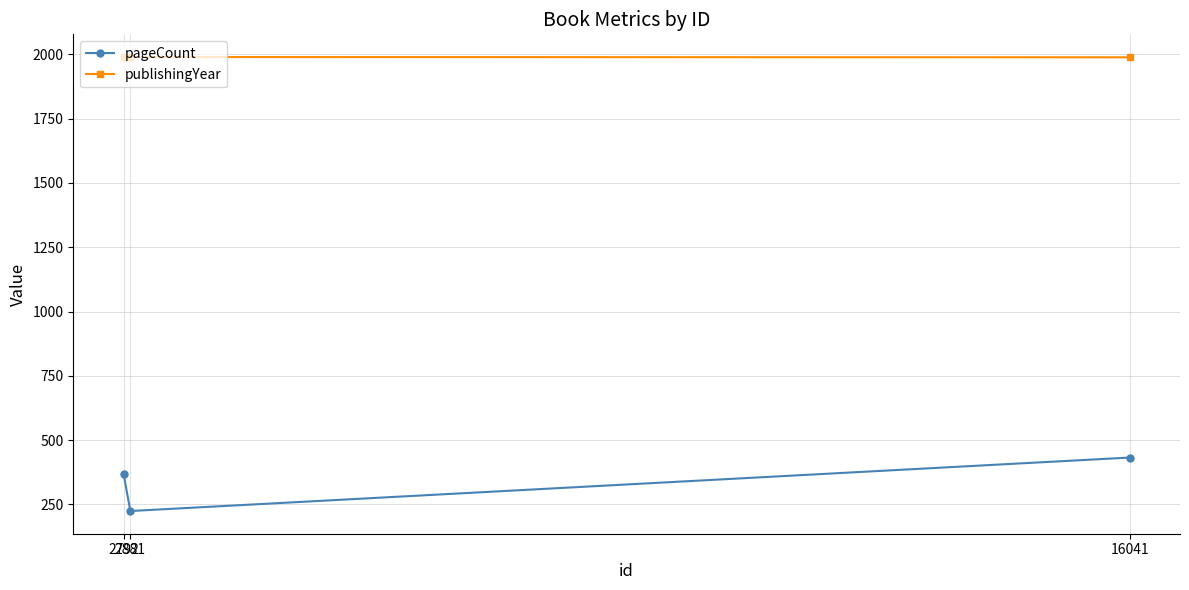

How many publishingYear values are between 1989 and 1990?

3